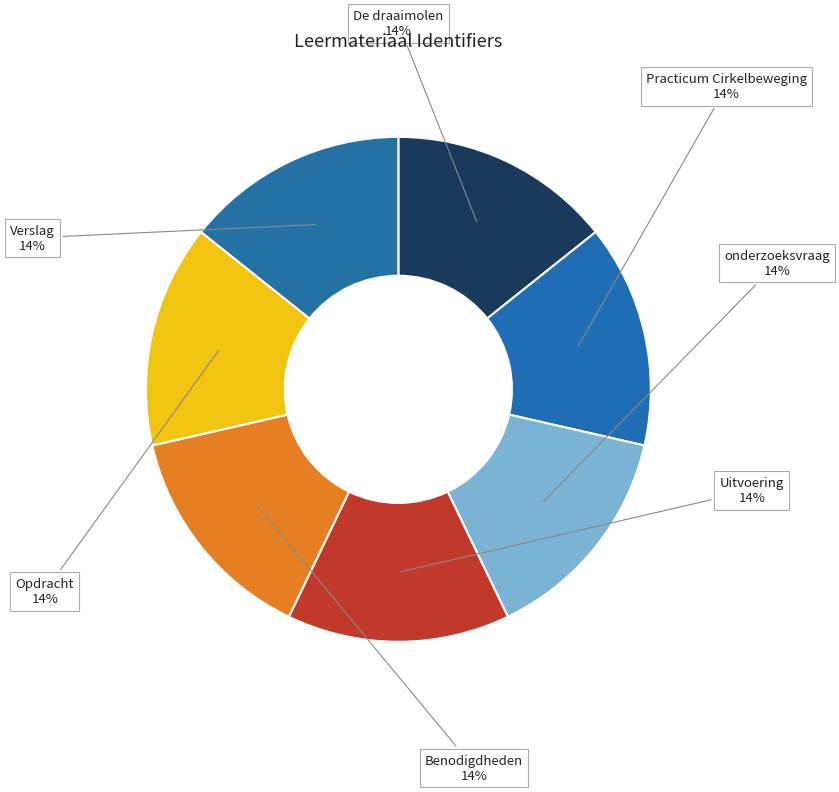

How many segments does this pie chart have?

7